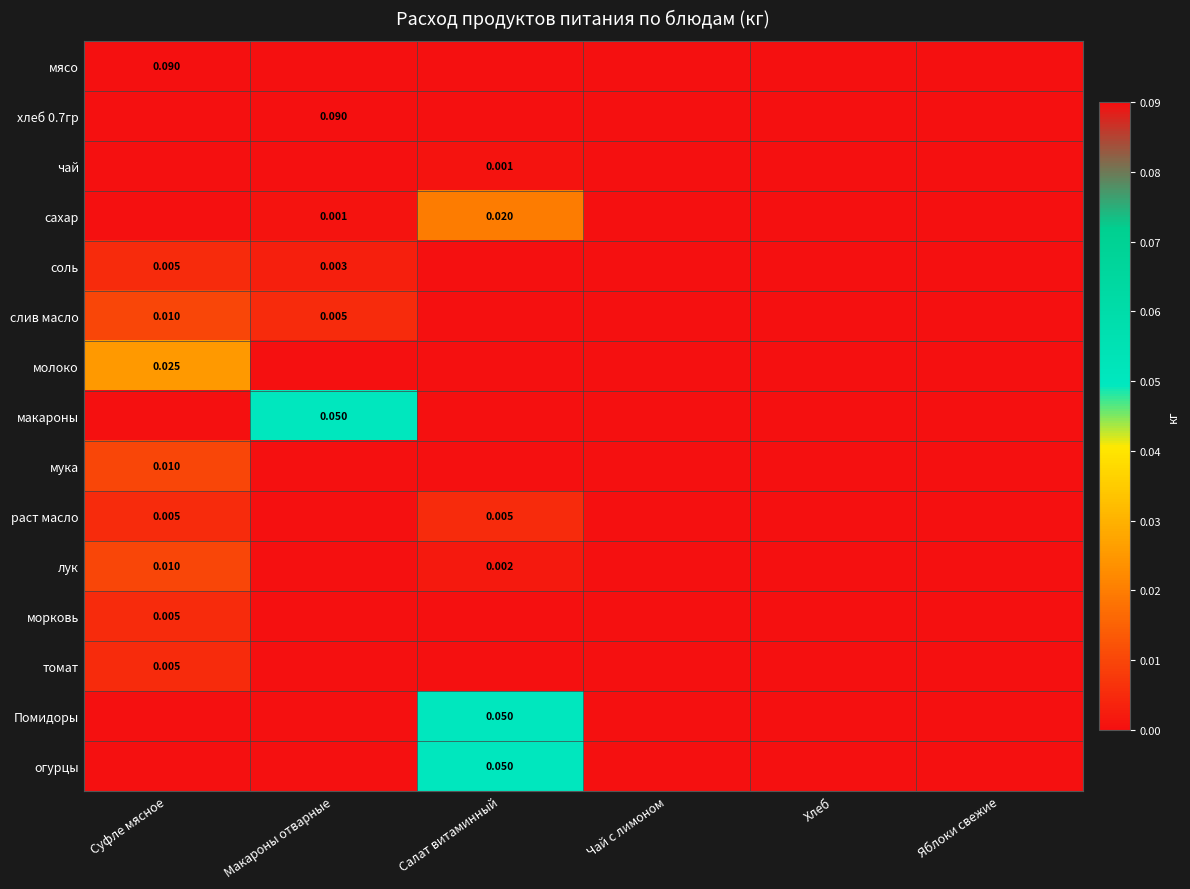

Which category has the lowest value across all series?

Макароны отварные